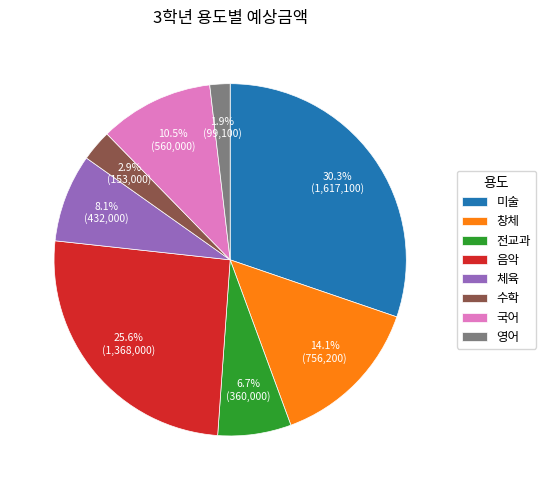

How many slices are in this pie chart?

8